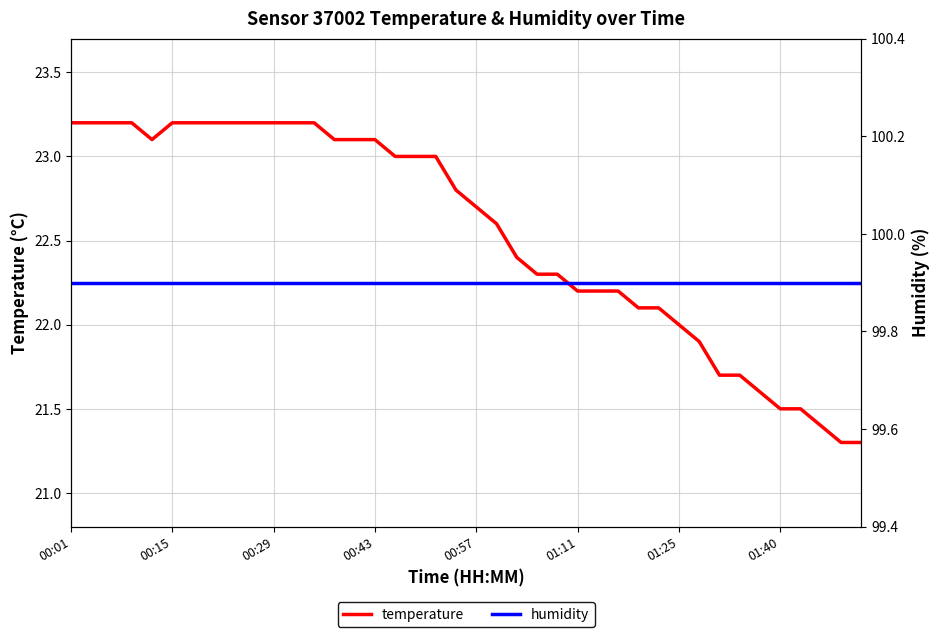

How many categories are shown in the chart?

40